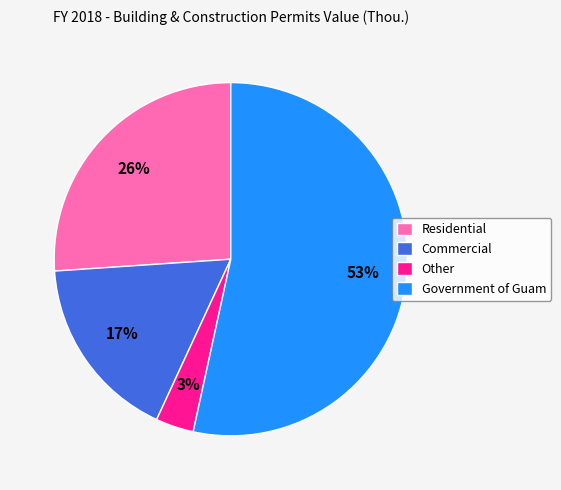

To the nearest percent, what is the average slice percentage?

25%